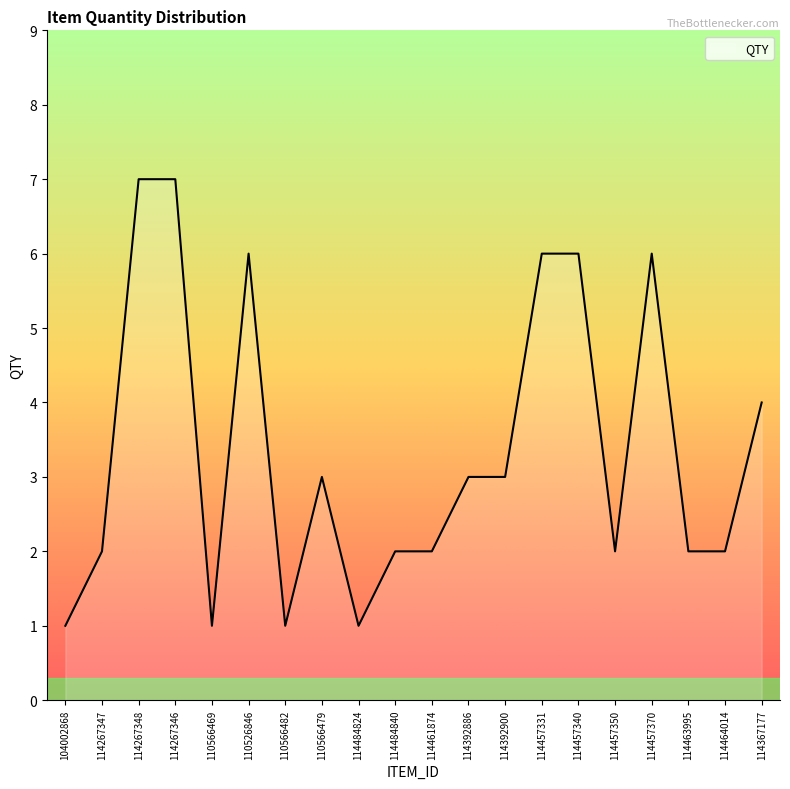

The chart shows a value of 1 at 110566482. True or false?

True